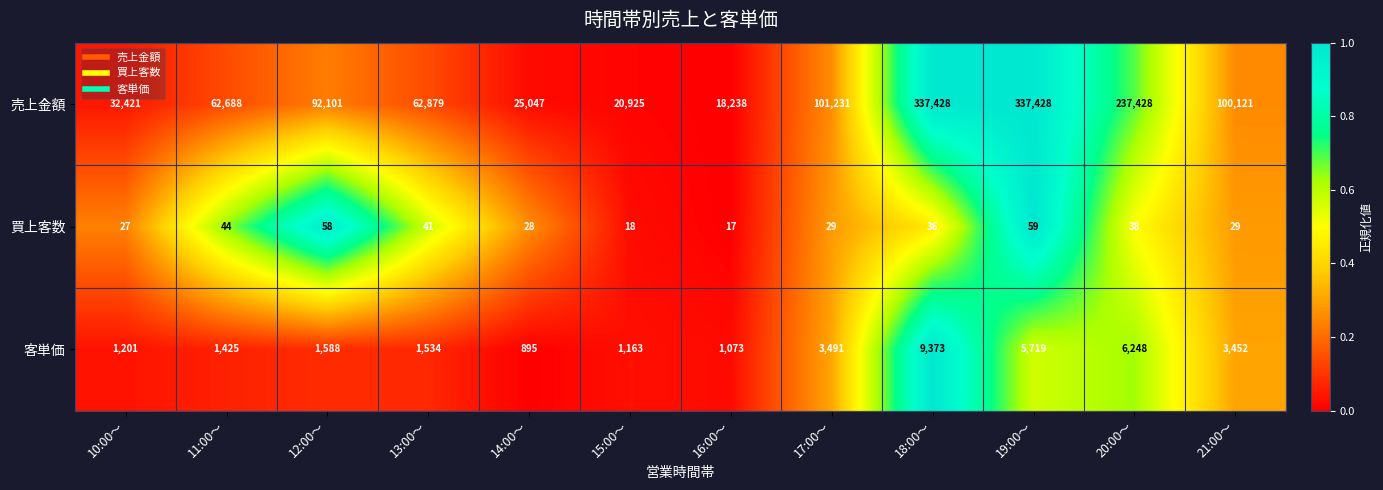

The 客単価 series shows 3452 at 21:00～. True or false?

True